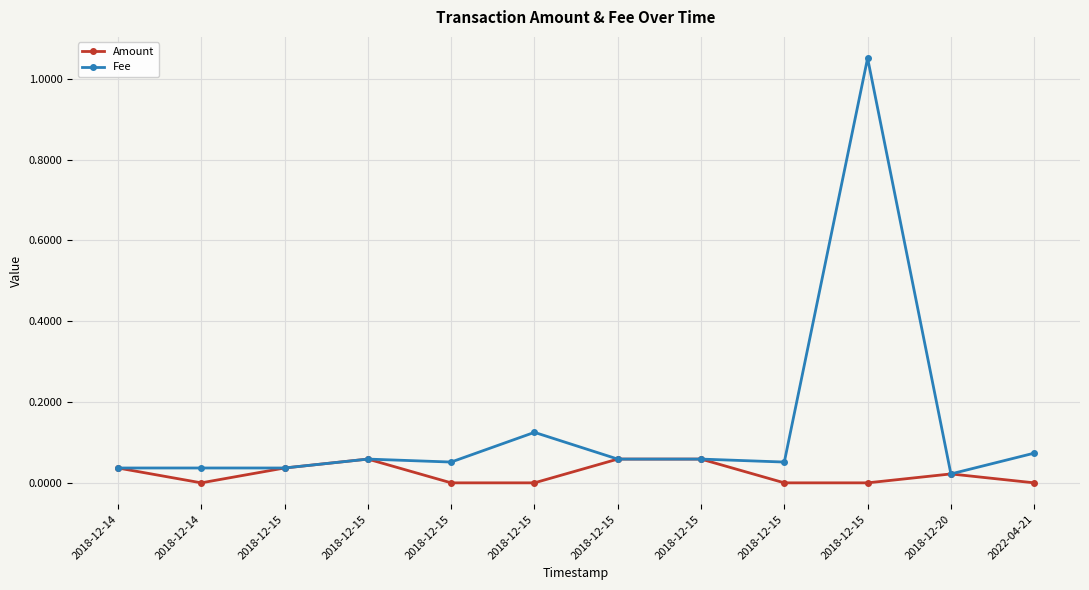

True or false: Fee has a value of 0.0 at 2018-12-15.

False